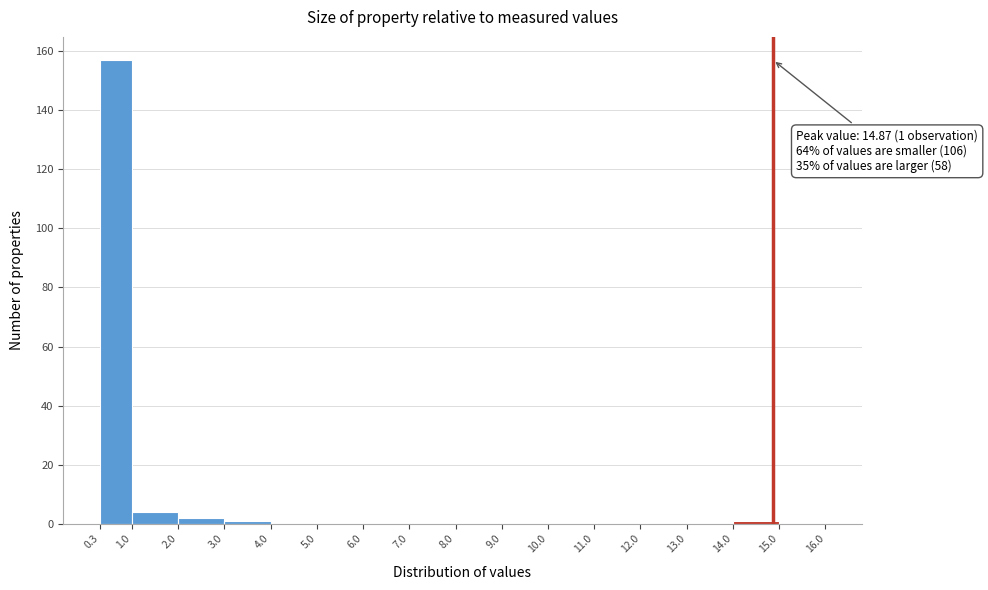

Which range on the x-axis has the tallest bar?

0.3 to 1.0